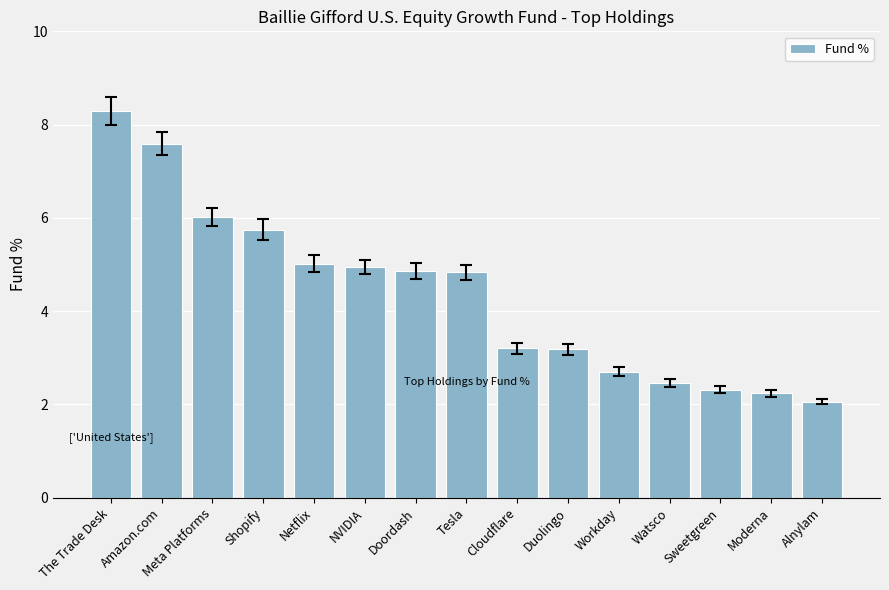

The value at Amazon.com is 7.6. True or false?

True